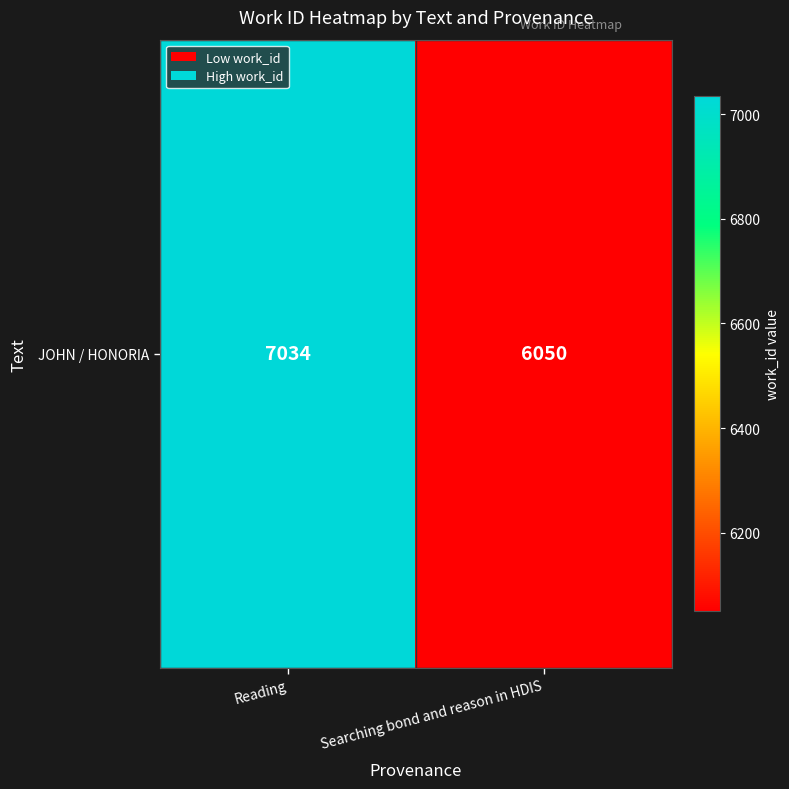

What is the change in value from Reading to Searching bond and reason in HDIS?

-984